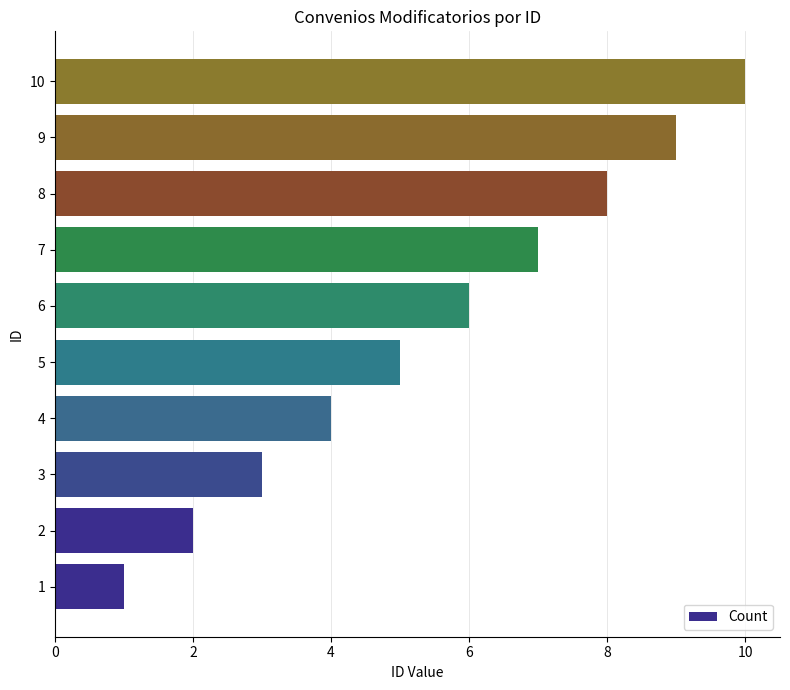

True or false: the data shows 1 at 2.

False